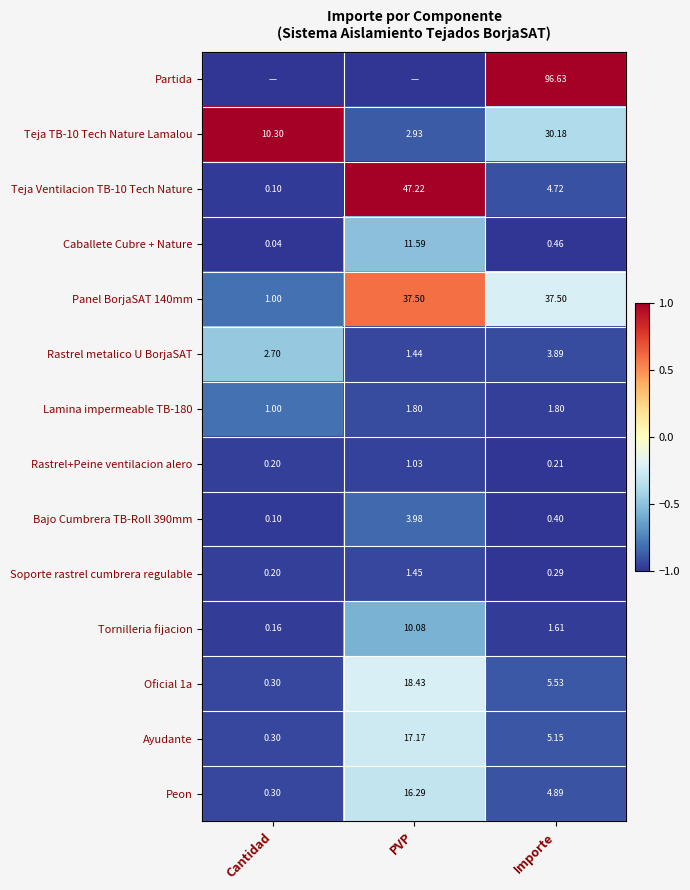

Is the value of Bajo Cumbrera TB-Roll 390mm at Importe greater than the value of Peon at Importe?

No